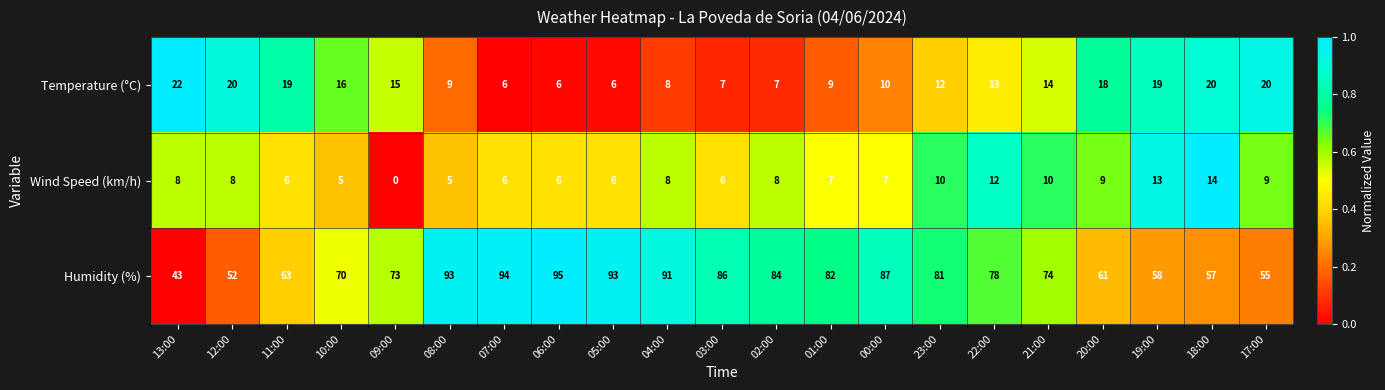

What is the average value of the Temperature (°C) series?

13